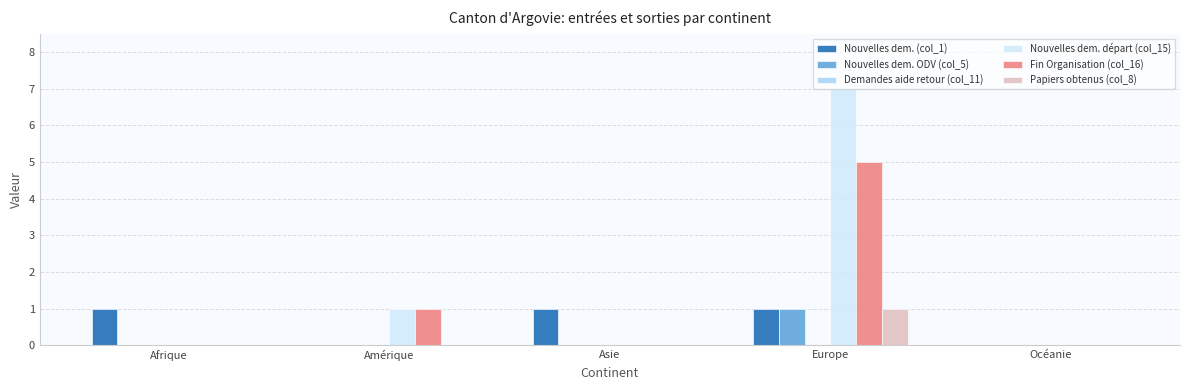

At which category is the sum across all series the highest?

Europe